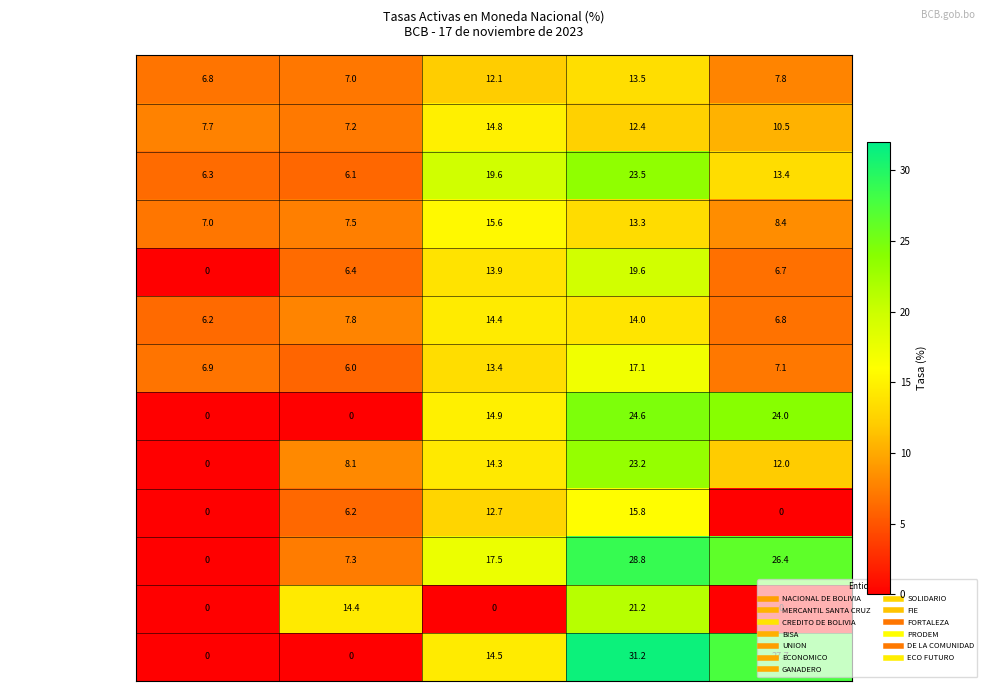

What is the difference between the NACIONAL DE BOLIVIA values at PYME and Micro-credito?

5.1